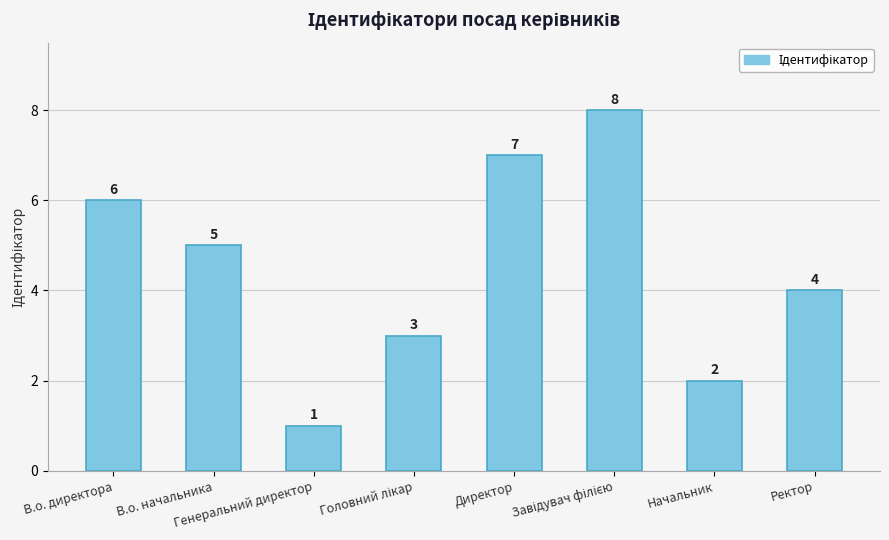

What is the minimum value shown in the chart?

1